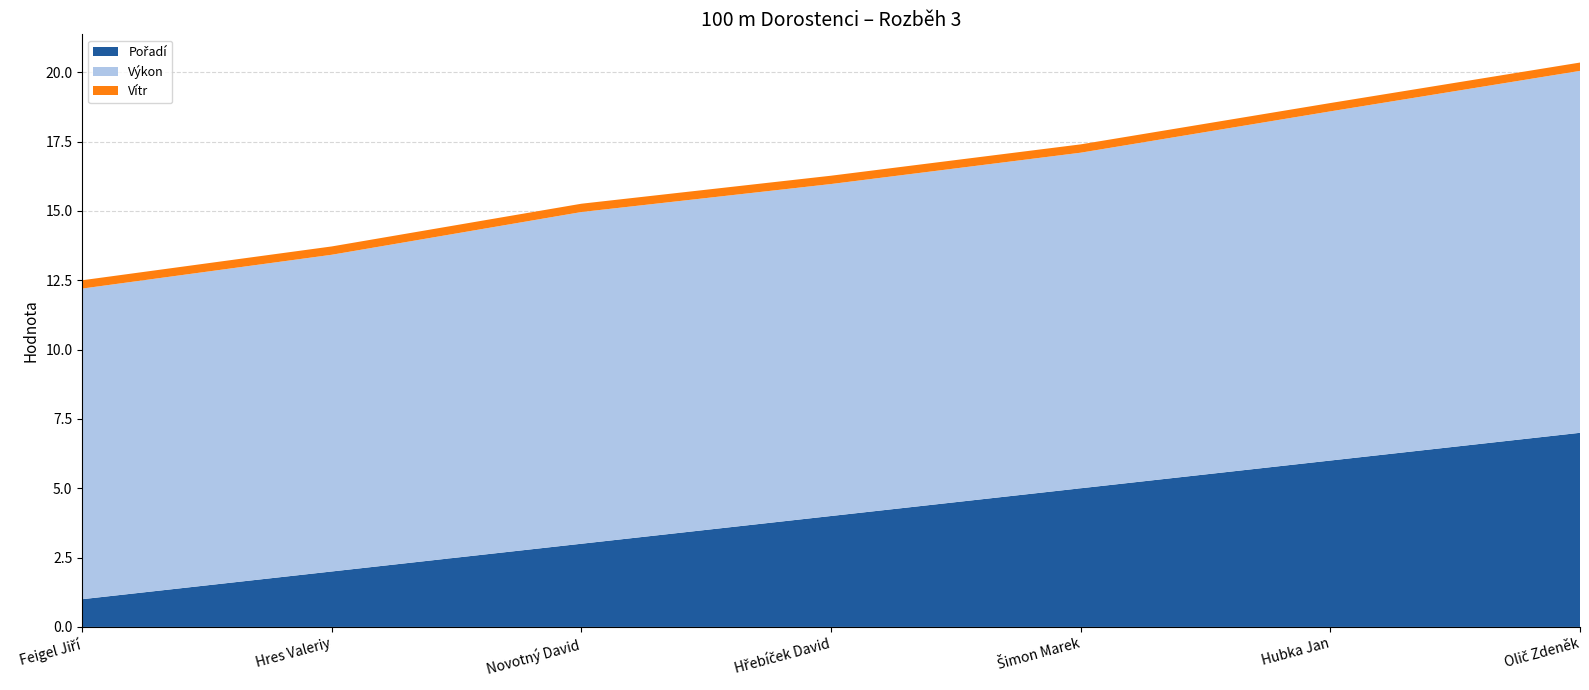

Reading left to right, list all the values displayed in this chart.

Pořadí: Feigel Jiří=1.0	Hres Valeriy=2.0	Novotný David=3.0	Hřebíček David=4.0	Šimon Marek=5.0	Hubka Jan=6.0	Olič Zdeněk=7.0
Výkon: Feigel Jiří=11.2	Hres Valeriy=11.4	Novotný David=12.0	Hřebíček David=12.0	Šimon Marek=12.1	Hubka Jan=12.6	Olič Zdeněk=13.1
Vítr: Feigel Jiří=0.3	Hres Valeriy=0.3	Novotný David=0.3	Hřebíček David=0.3	Šimon Marek=0.3	Hubka Jan=0.3	Olič Zdeněk=0.3